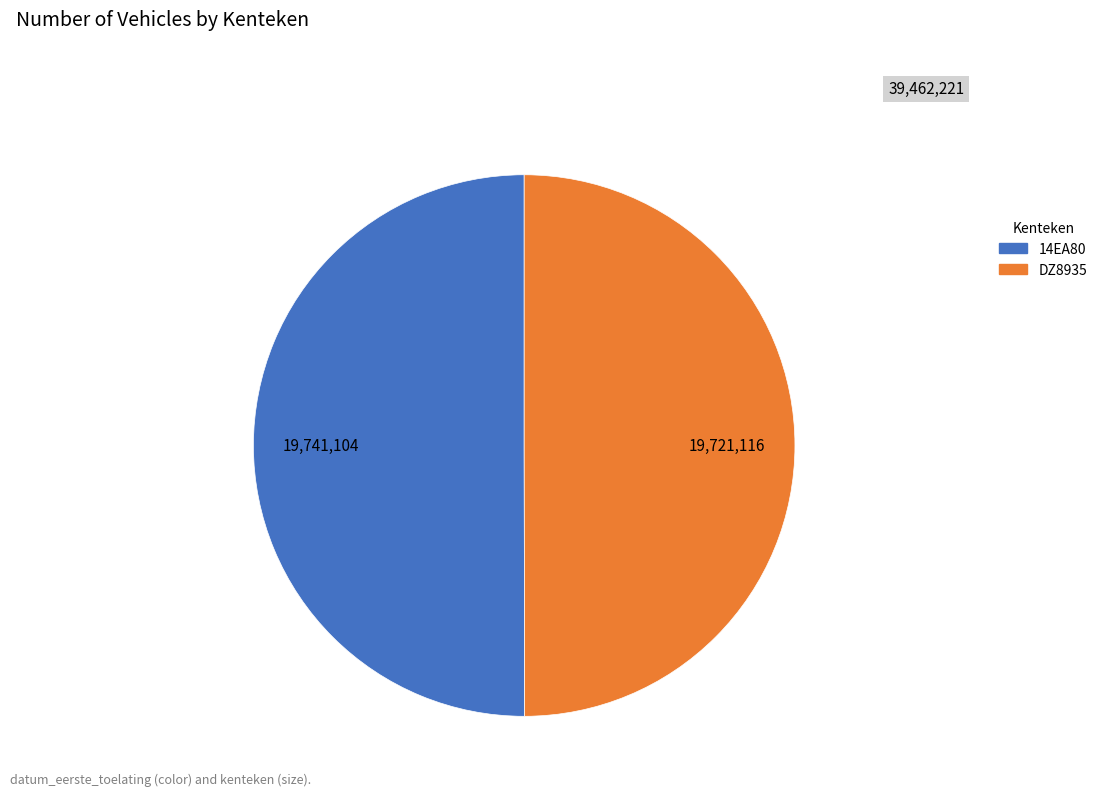

What is the ratio of the value at 14EA80 to the value at DZ8935?

1.0